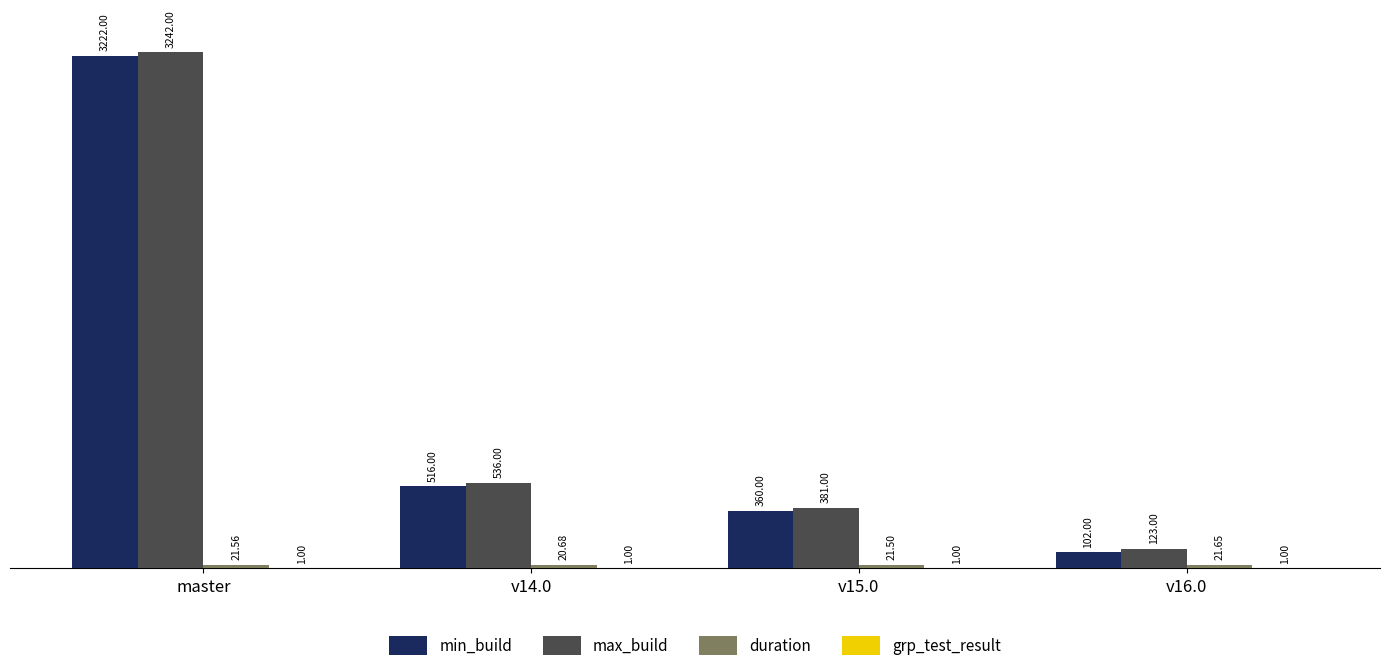

What is the sum of the min_build values at v15.0 and v16.0?

462.0